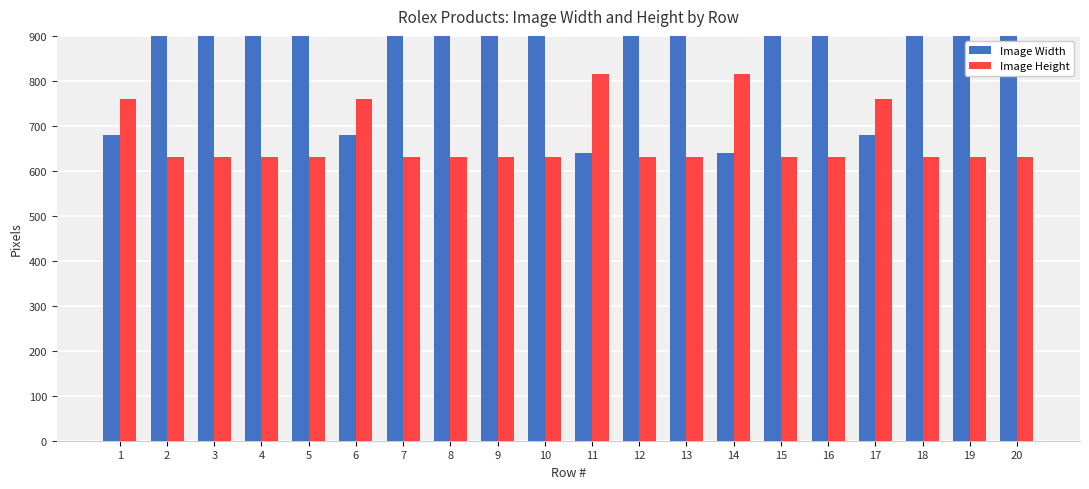

How many groups of bars are there?

20